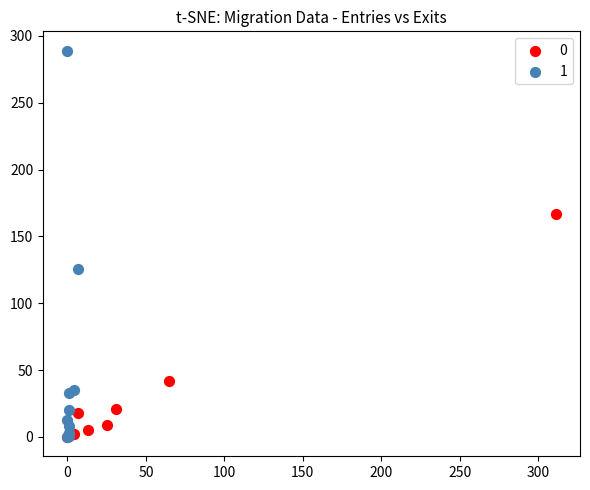

What are all the series names shown in the legend?

0, 1